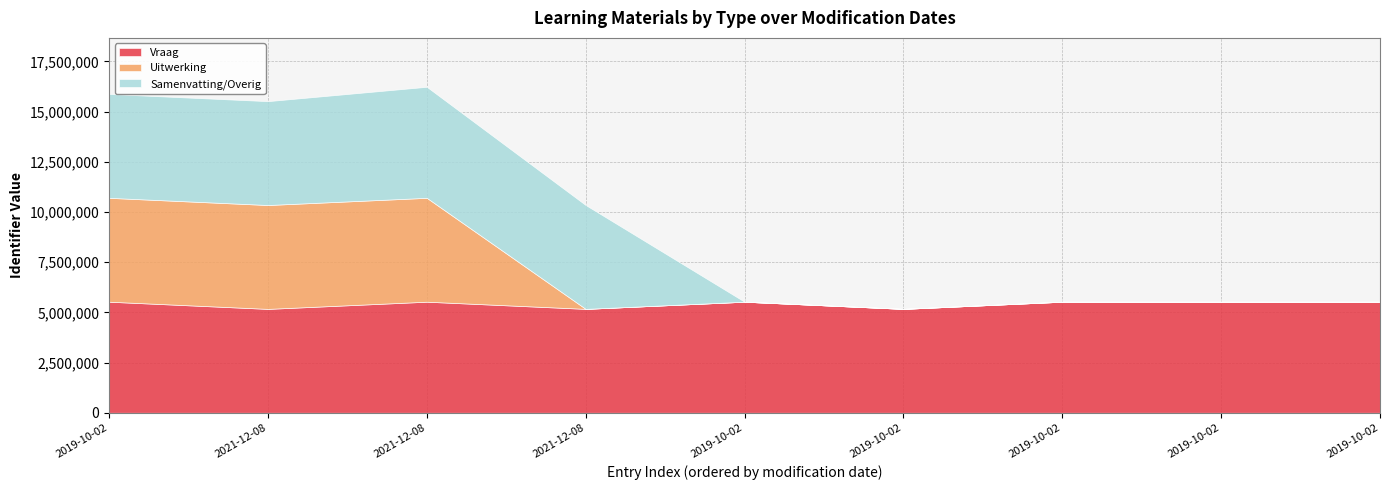

Reading left to right, what are all the values shown in this chart?

Vraag: 2019-10-02=5531574	2021-12-08=5173344	2021-12-08=5531575	2021-12-08=5174426	2019-10-02=5531576	2019-10-02=5174443	2019-10-02=5531577	2019-10-02=5531578	2019-10-02=5531579
Uitwerking: 2019-10-02=5174419	2021-12-08=5174437	2021-12-08=5174446	2021-12-08=0	2019-10-02=0	2019-10-02=0	2019-10-02=0	2019-10-02=0	2019-10-02=0
Samenvatting/Overig: 2019-10-02=5174451	2021-12-08=5174453	2021-12-08=5531582	2021-12-08=5174455	2019-10-02=0	2019-10-02=0	2019-10-02=0	2019-10-02=0	2019-10-02=0